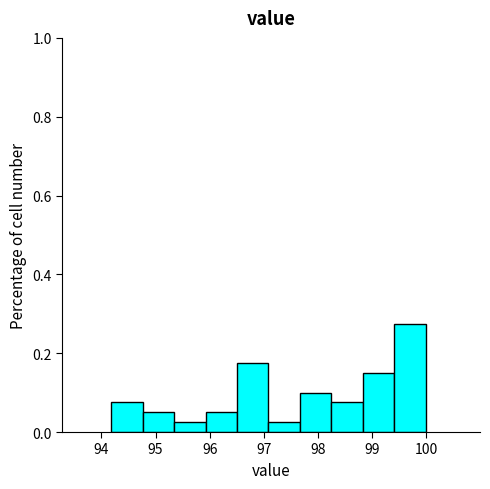

Over which range of the x-axis is the bar tallest?

99.4 to 100.0